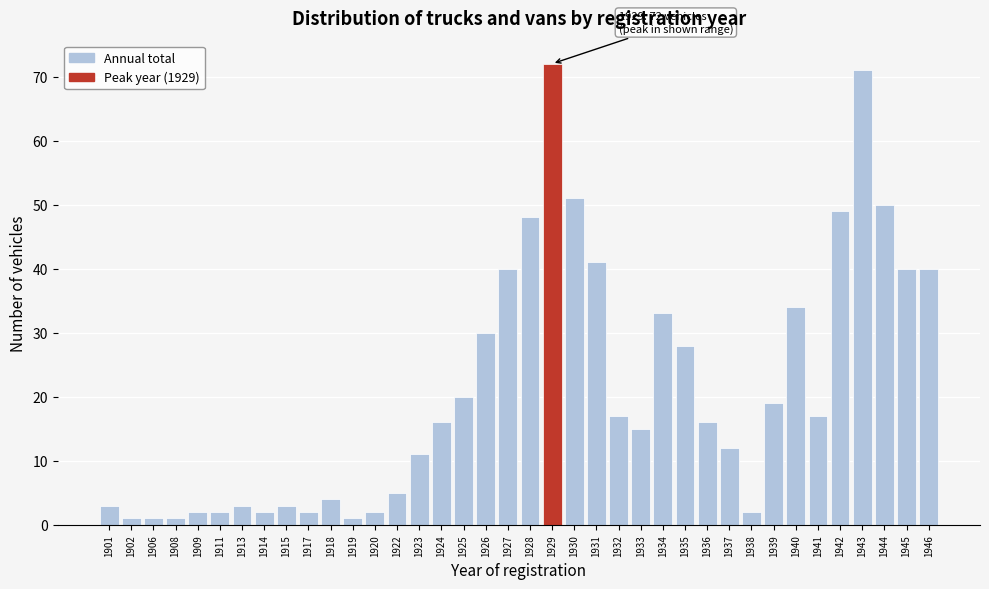

What is the sum of the values at 1940 and 1927?

74